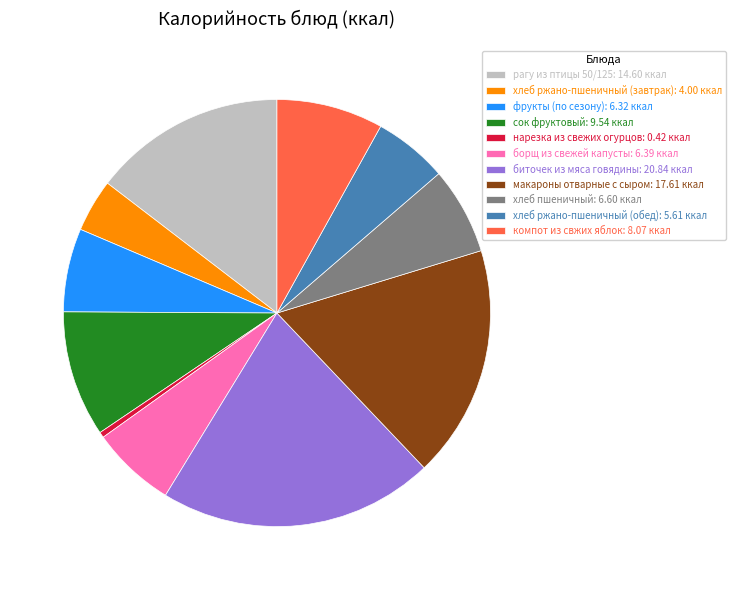

Does рагу из птицы 50/125 account for over 50% of the chart?

No